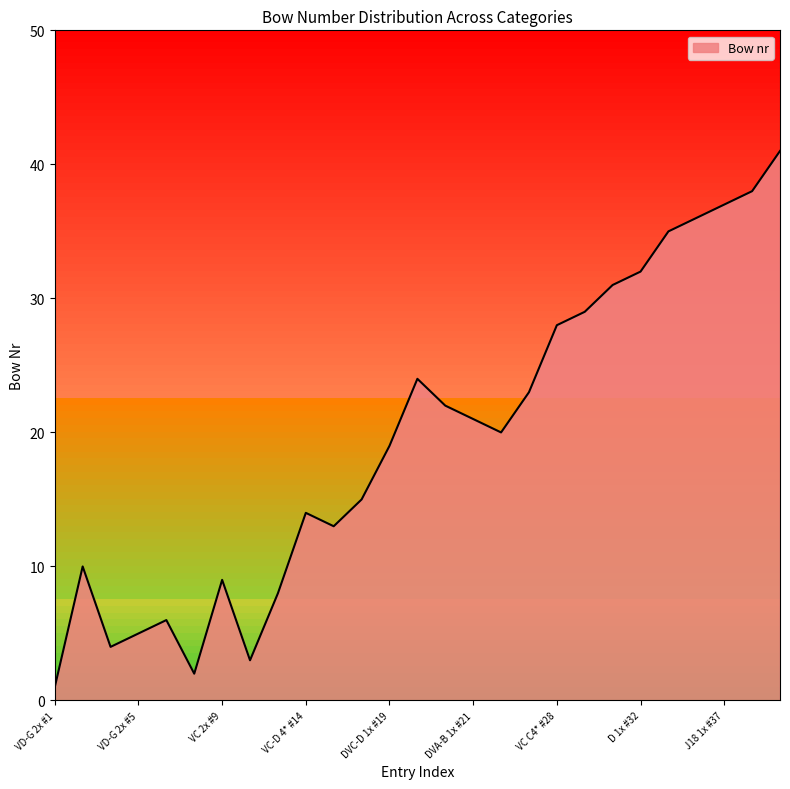

Does the chart have visible grid lines?

No